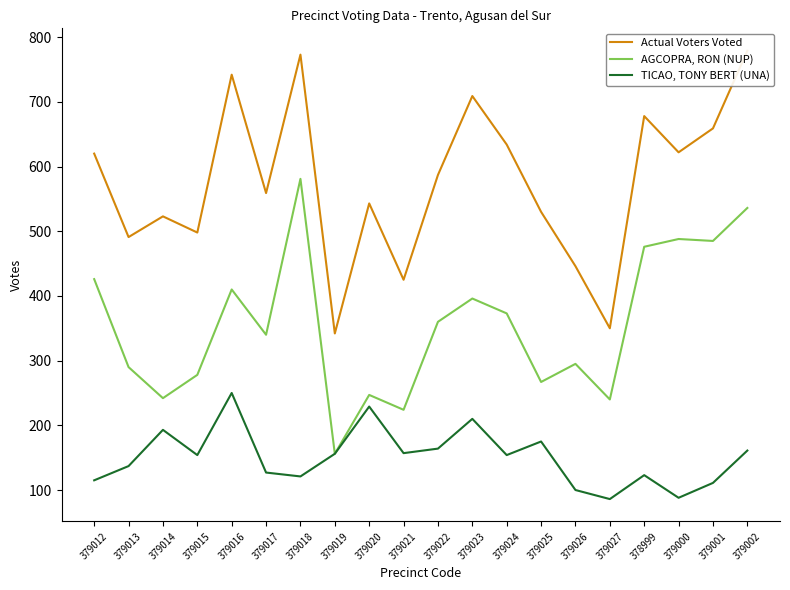

At how many categories does at least one series exceed 201?

20